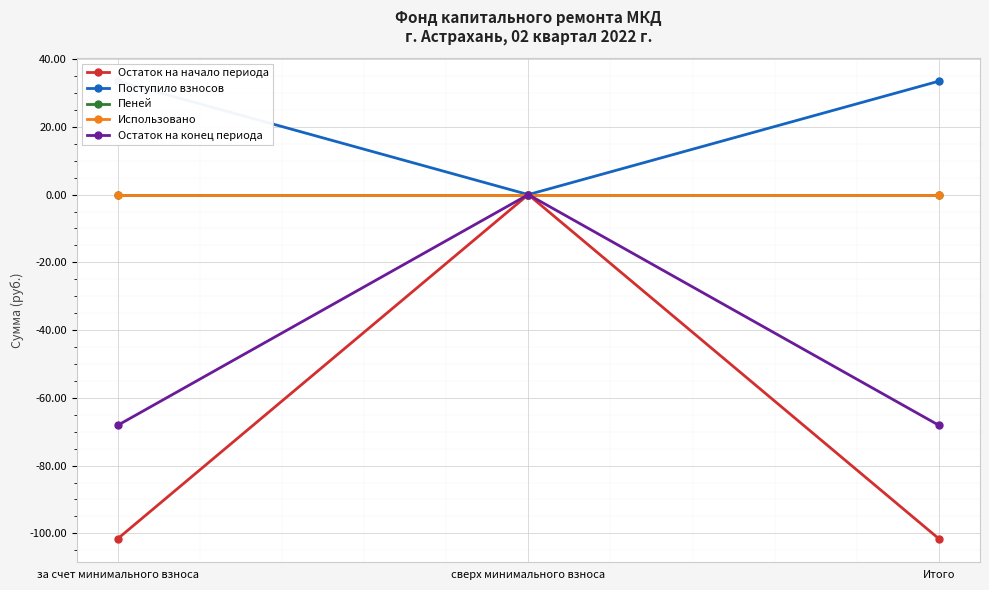

Between за счет минимального взноса and сверх минимального взноса, which series saw the biggest shift?

Остаток на начало периода